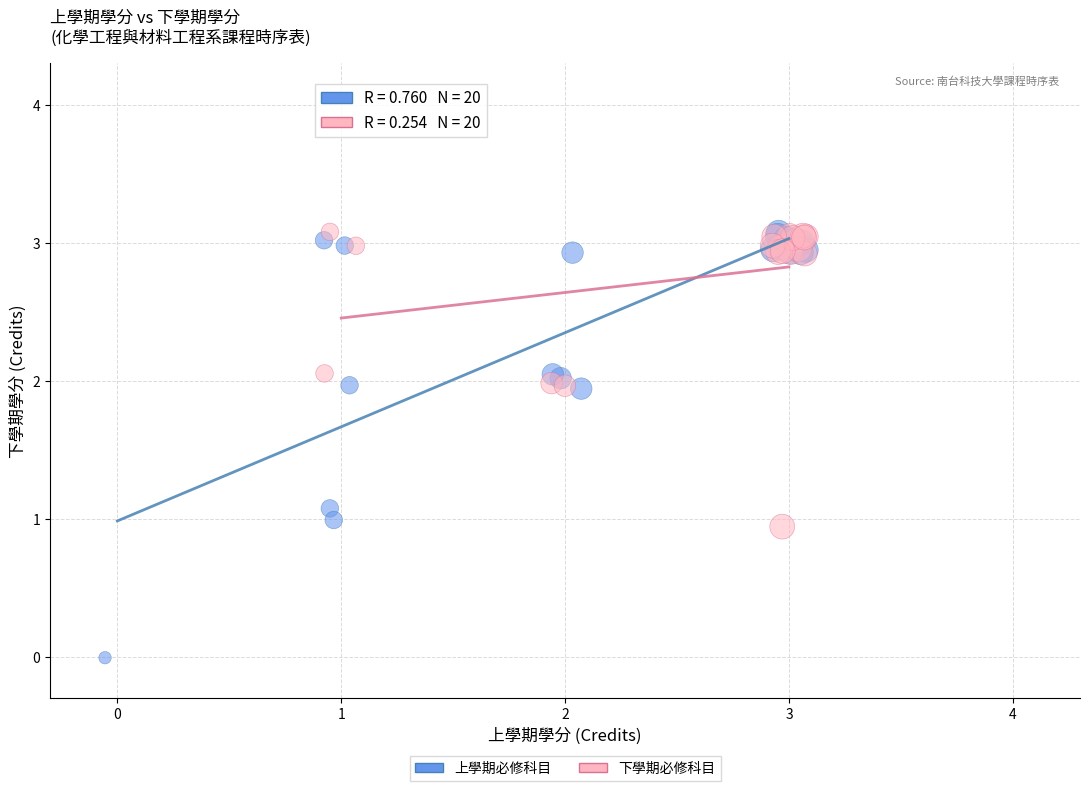

Which series has the largest Y range (max minus min)?

上學期必修科目